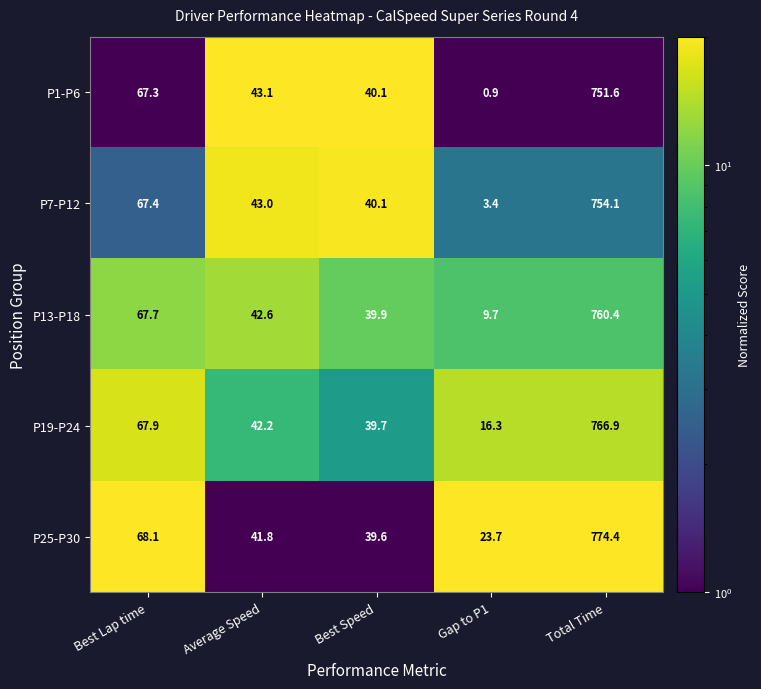

Is it true that P13-P18 equals 62.2 at Best Speed?

False